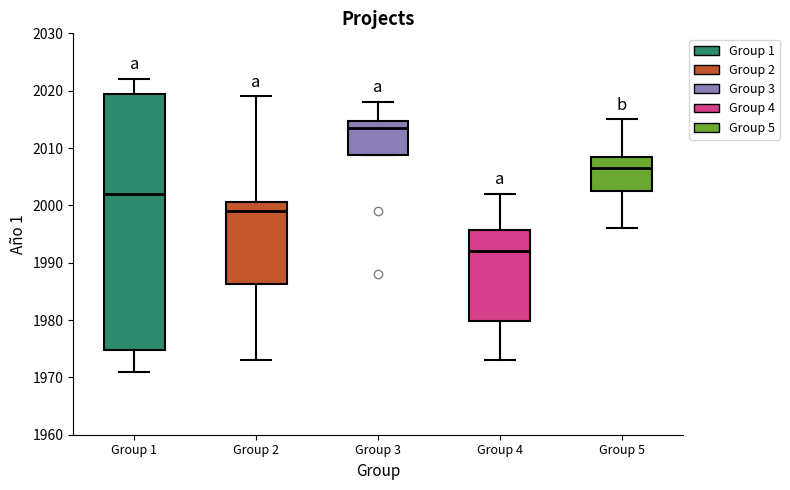

Which box is the tallest, from its lower edge to its upper edge?

Group 1